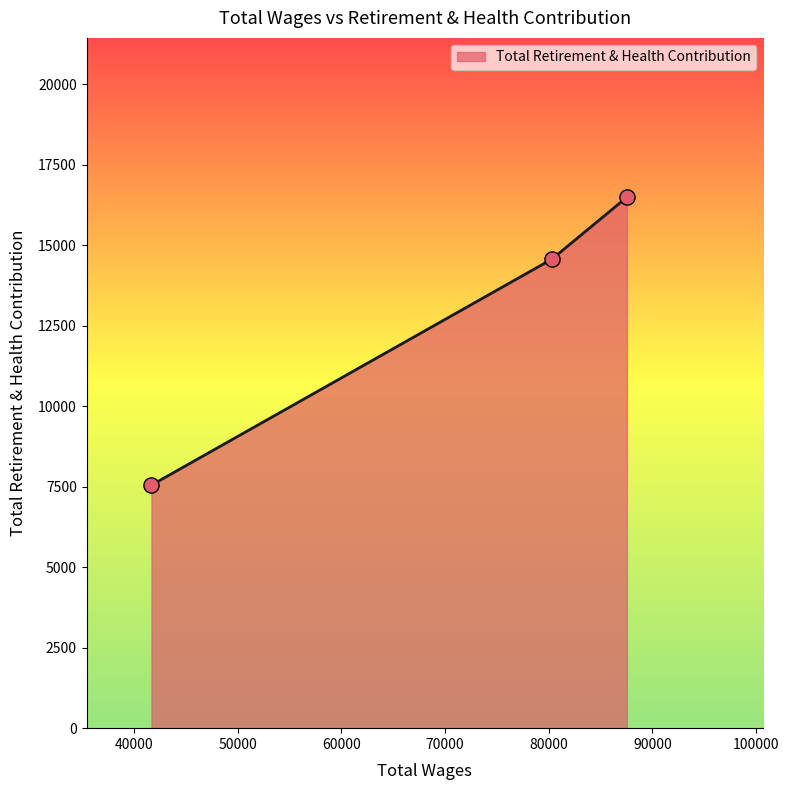

What is the difference between the maximum and second lowest values?

1923